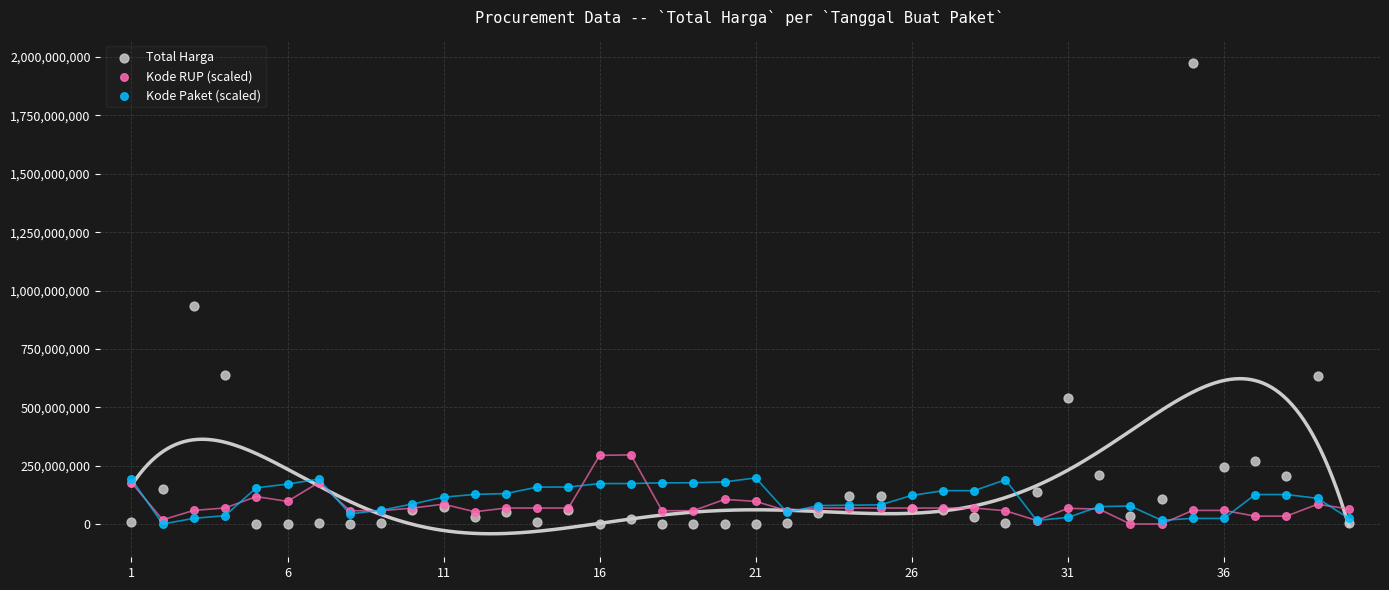

In the Total Harga series, what Y value is closest to 987100000?

934200000.0